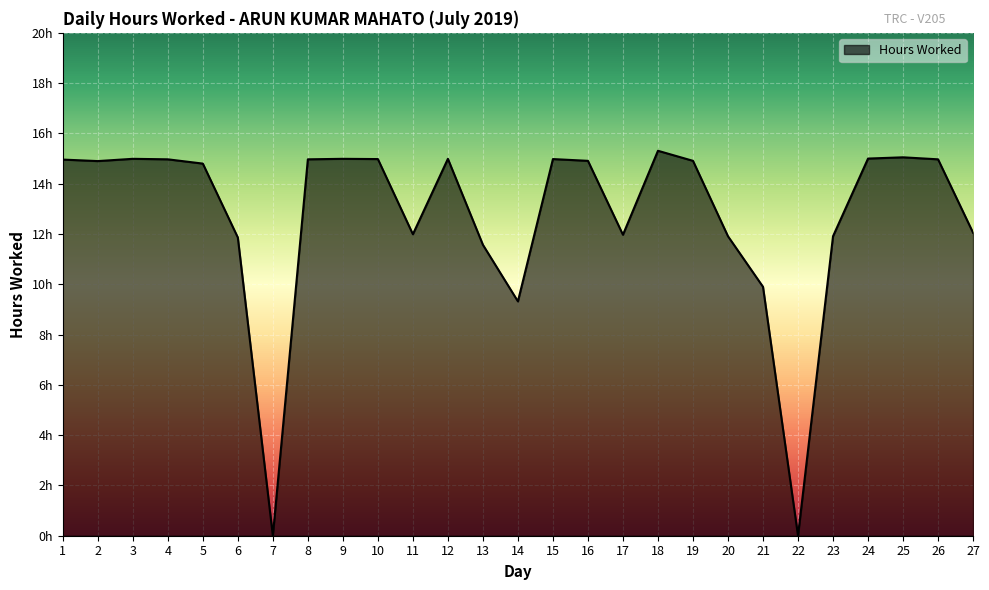

Reading left to right, transcribe all the data shown in this chart.

15.0	14.9	15.0	15.0	14.8	11.9	0.0	15.0	15.0	15.0	12.0	15.0	11.6	9.3	15.0	14.9	12.0	15.3	14.9	11.9	9.9	0.0	11.9	15.0	15.1	15.0	12.1